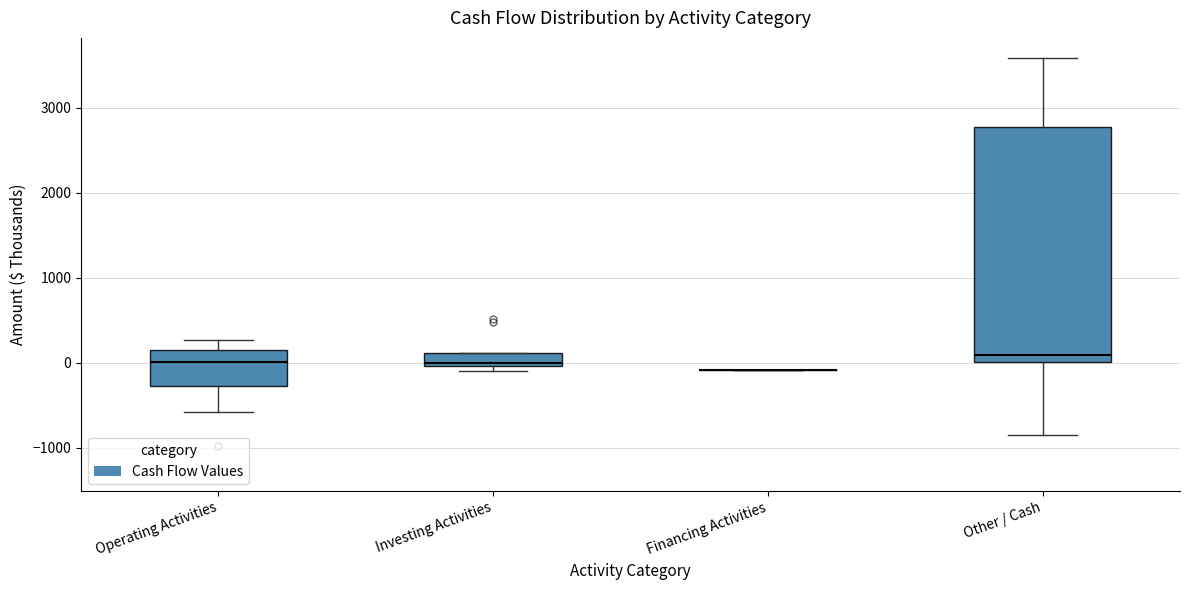

Where is the lower edge of the box for Investing Activities on the y-axis? The values are not printed on the chart, so give them approximately, as read against the axis.

0